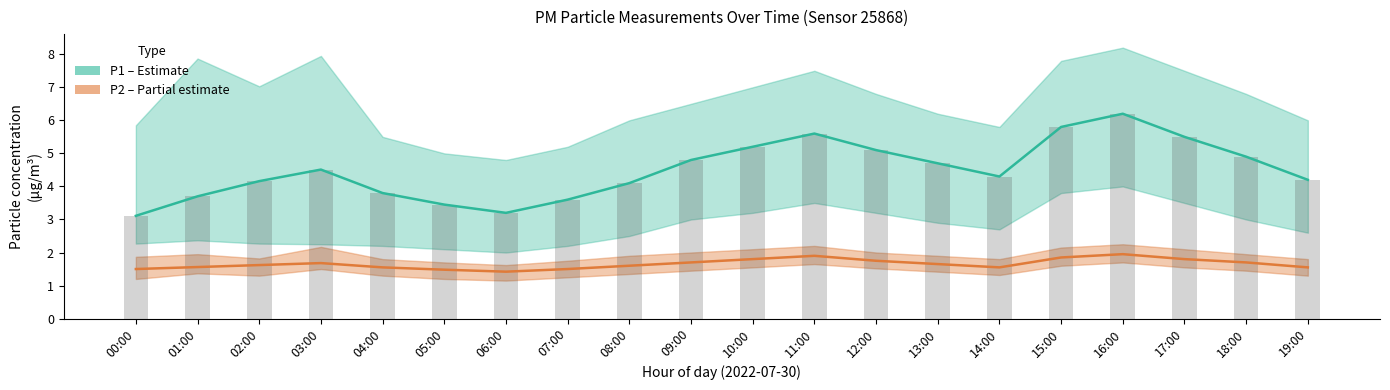

At which category is the sum across all series the highest?

16:00